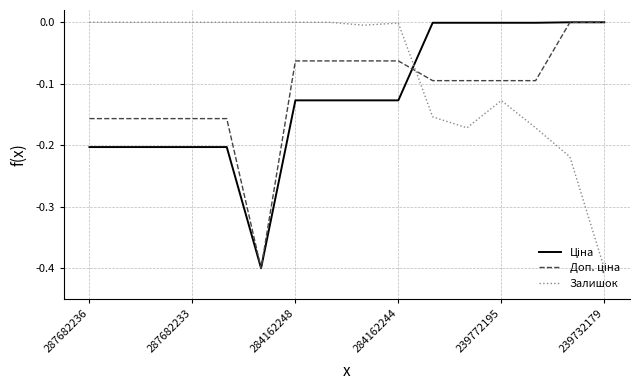

What is the minimum value shown in the chart?

-0.4